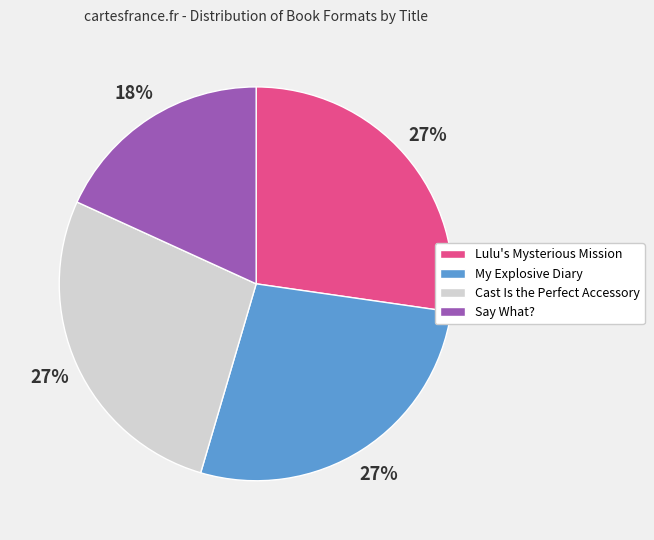

Which slice is the smallest?

Say What?